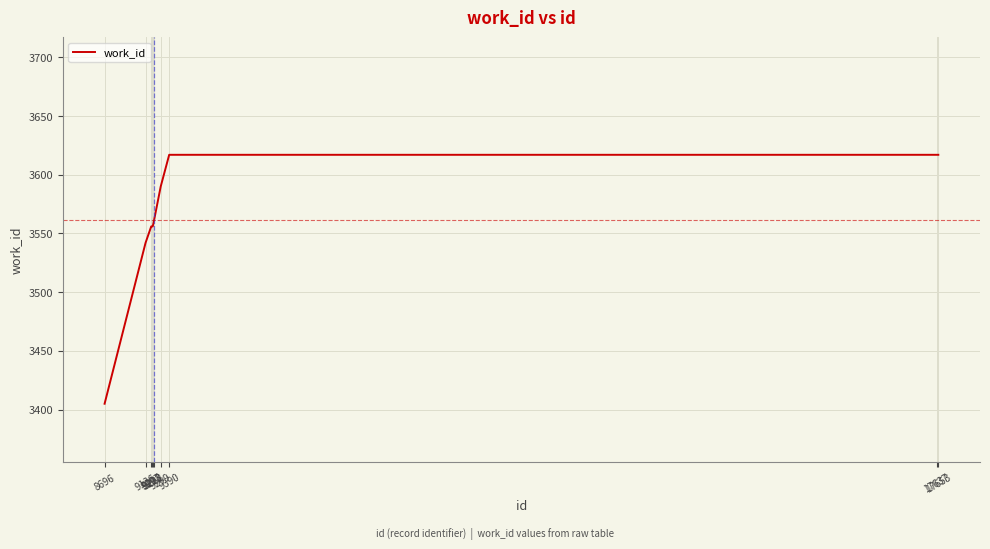

True or false: there are more than 2 points higher than both neighbors.

False